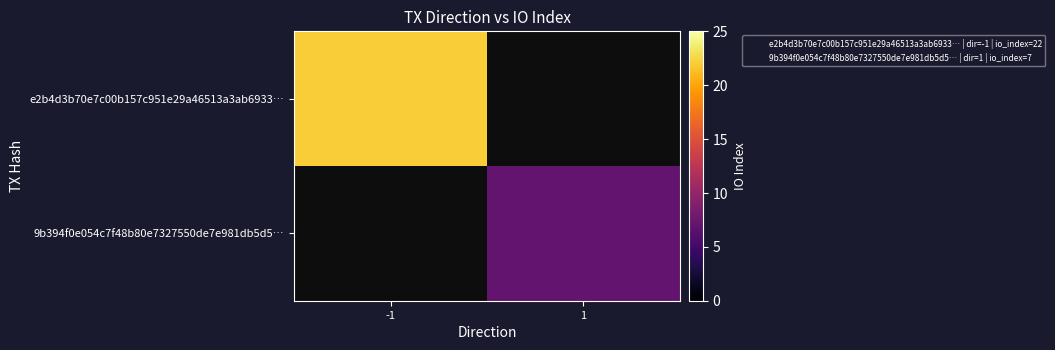

Is the value of e2b4d3b70e7c00b157c951e29a46513a3ab6933… at 1 greater than the value of 9b394f0e054c7f48b80e7327550de7e981db5d5… at 1?

No